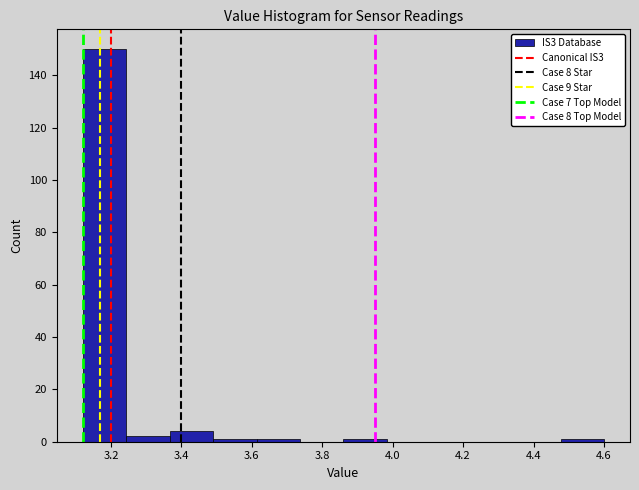

Reading left to right, transcribe this chart: for each bar, give the range it covers on the x-axis and its height. Neither the bar edges nor the heights are printed on the chart, so give them approximately, as read against the axes.

3.12 to 3.24: 150
3.24 to 3.36: 2
3.36 to 3.50: 4
3.50 to 3.62: under 2
3.62 to 3.74: under 2
3.74 to 3.86: 0
3.86 to 3.98: under 2
3.98 to 4.10: 0
4.10 to 4.24: 0
4.24 to 4.36: 0
4.36 to 4.48: 0
4.48 to 4.60: under 2